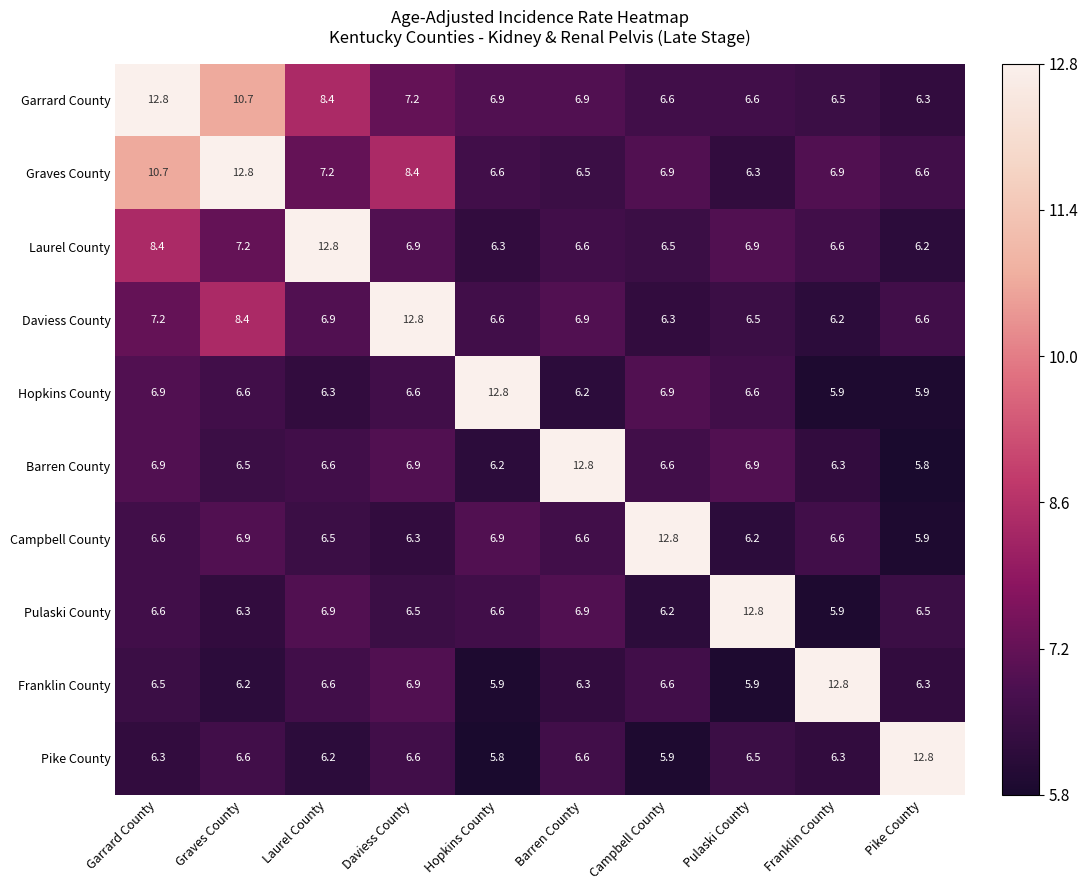

What is the difference between the maximum and minimum values in the Campbell County series?

6.9